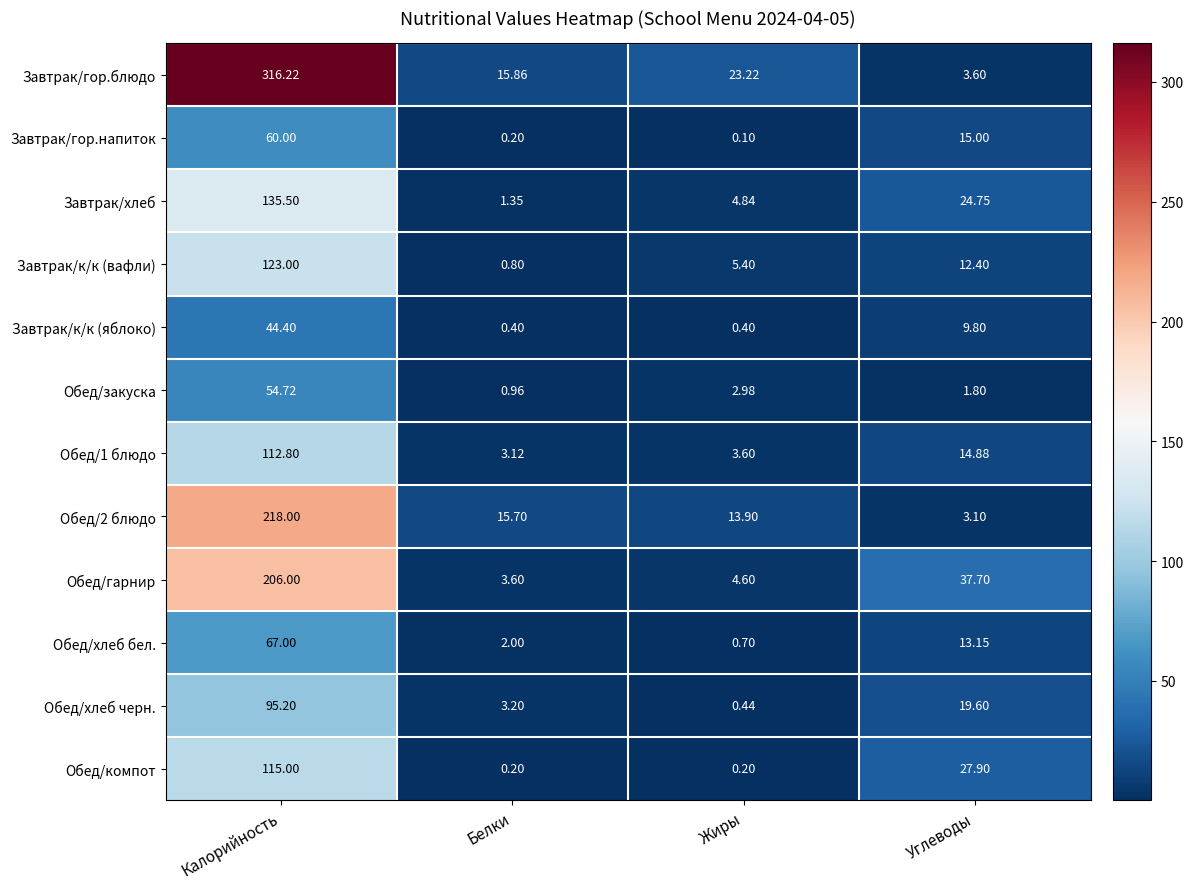

Is the value of Завтрак/к/к (вафли) at Калорийность greater than the value of Обед/компот at Углеводы?

Yes